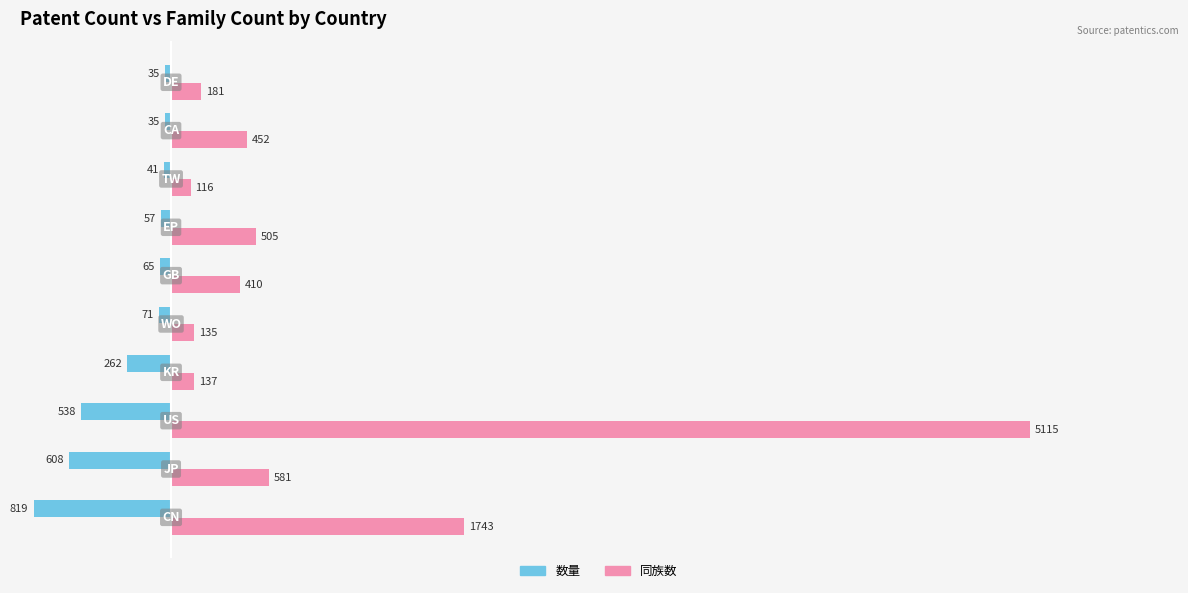

What is the difference between the maximum and second lowest values in the 数量 series?

573